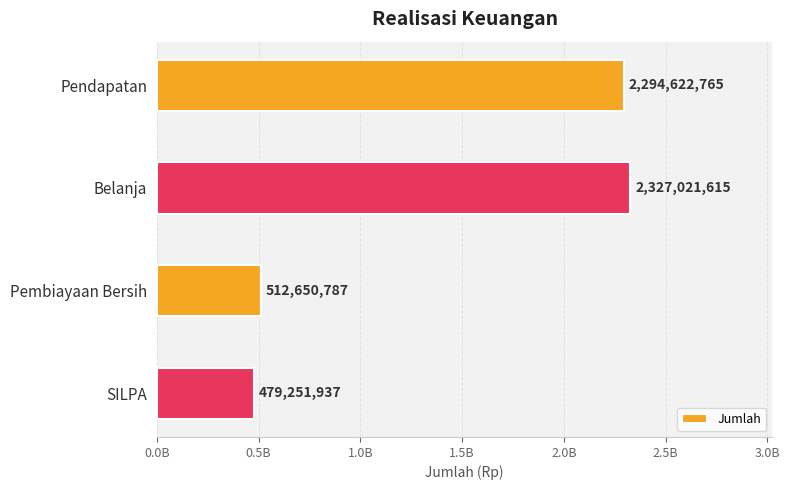

List the labels in order of value, smallest first.

SILPA, Pembiayaan Bersih, Pendapatan, Belanja